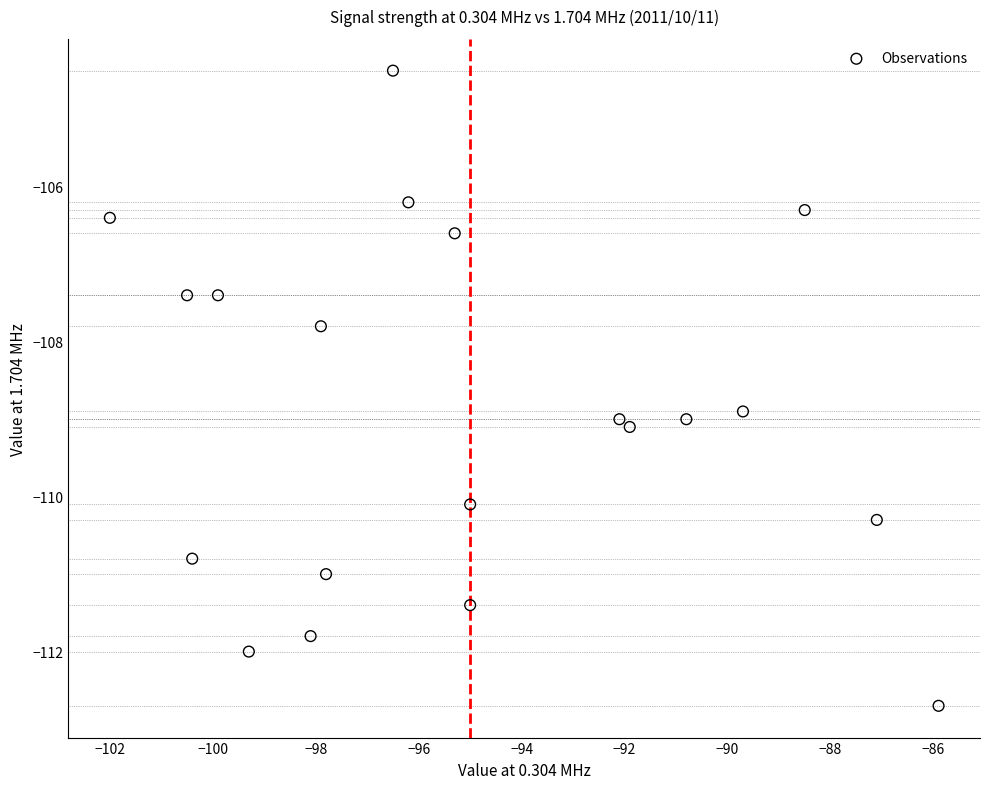

What Y value in the scatter plot is closest to -108?

-107.8